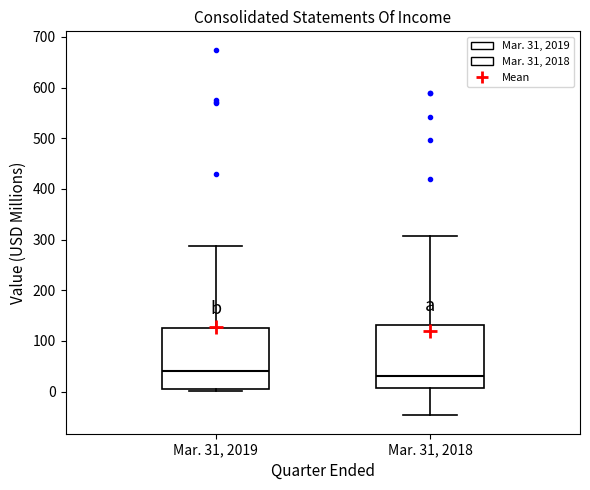

Where does the lower whisker of the box for Mar. 31, 2018 end on the y-axis? The values are not printed on the chart, so give them approximately, as read against the axis.

-50